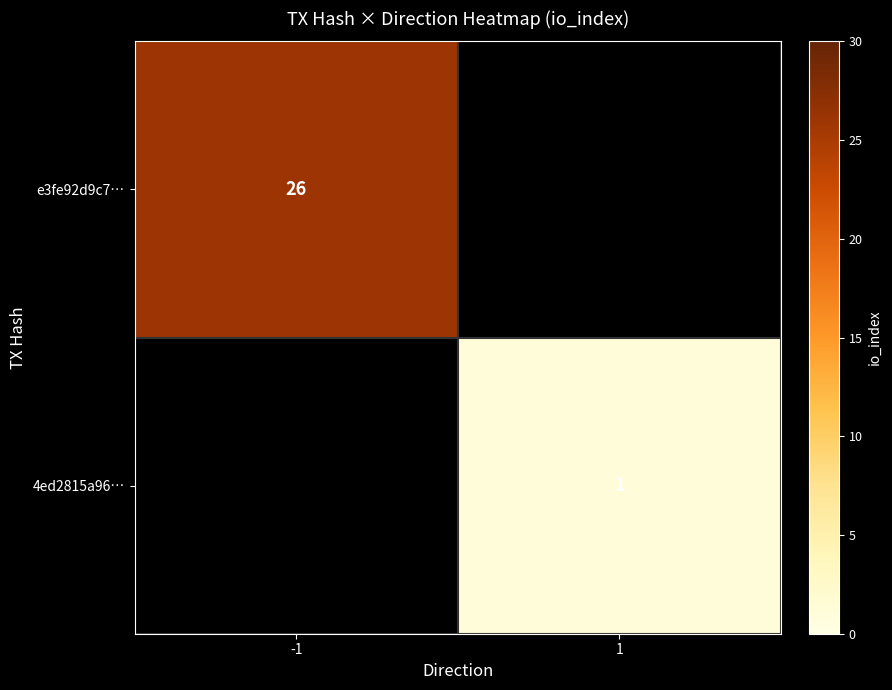

The value of 4ed2815a96… at 1 is 1.7. True or false?

False